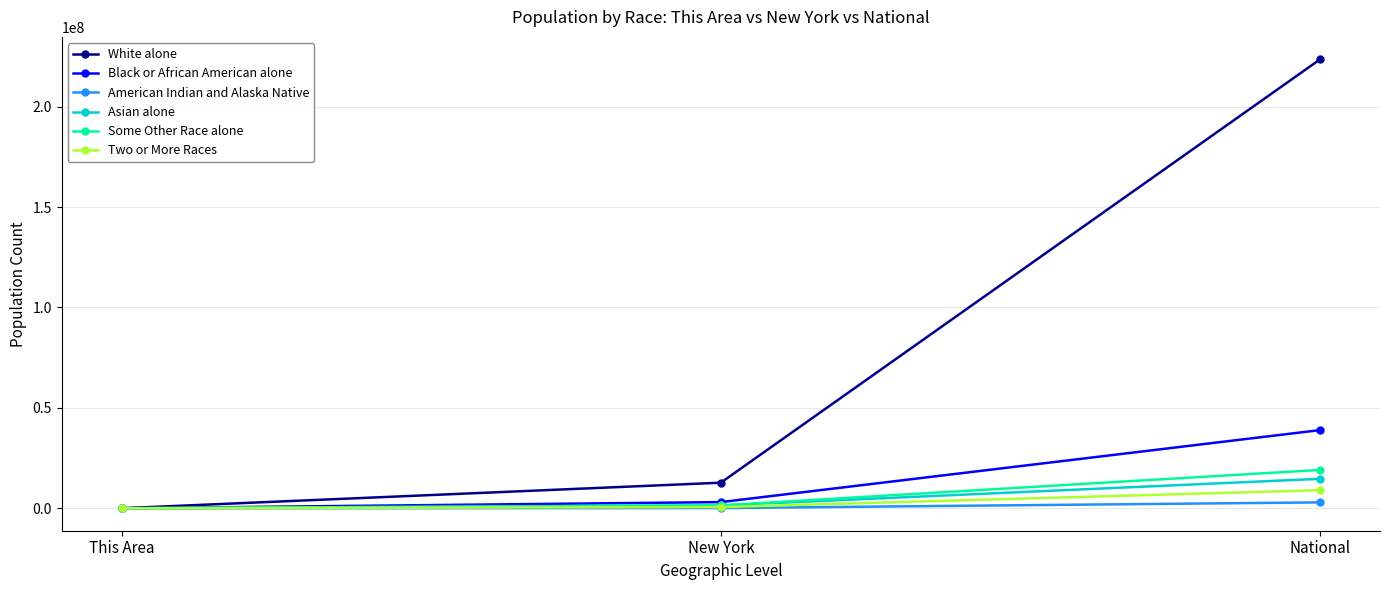

The White alone series shows 322535266 at National. True or false?

False